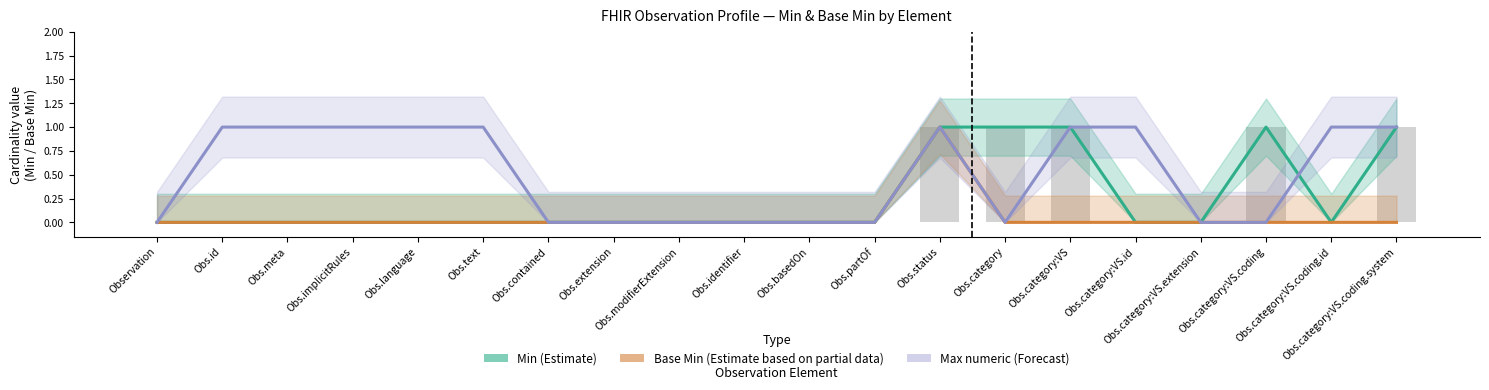

How many distinct data groups are displayed?

3